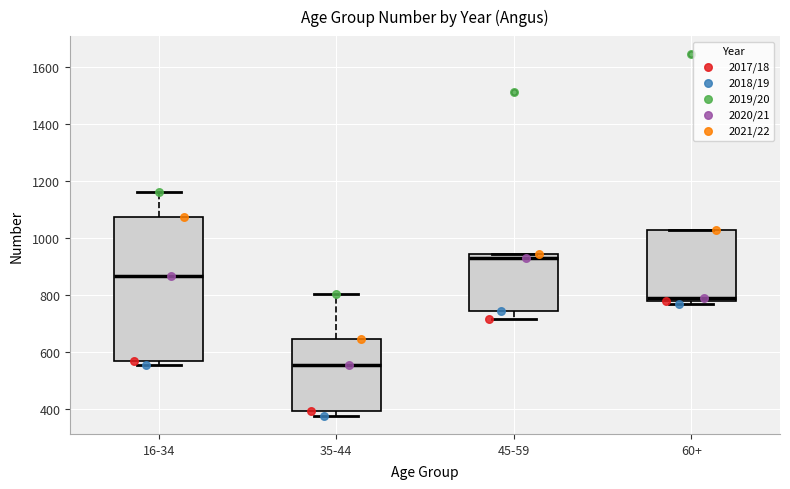

Reading left to right, transcribe this box plot: for each box, give where its median line is, the range the box spans, and where its two whiskers end, as read against the y-axis. The values are not printed on the chart, so give them approximately, as read against the axis.

16-34: median 860, box 560 to 1080, whiskers 560 (just below the box's lower edge) to 1160
35-44: median 560, box 400 to 640, whiskers 380 to 800
45-59: median 940 (just below the box's upper edge), box 740 to 940, whiskers 720 to 940
60+: median 780 (just above the box's lower edge), box 780 to 1020, whiskers 760 to 1020